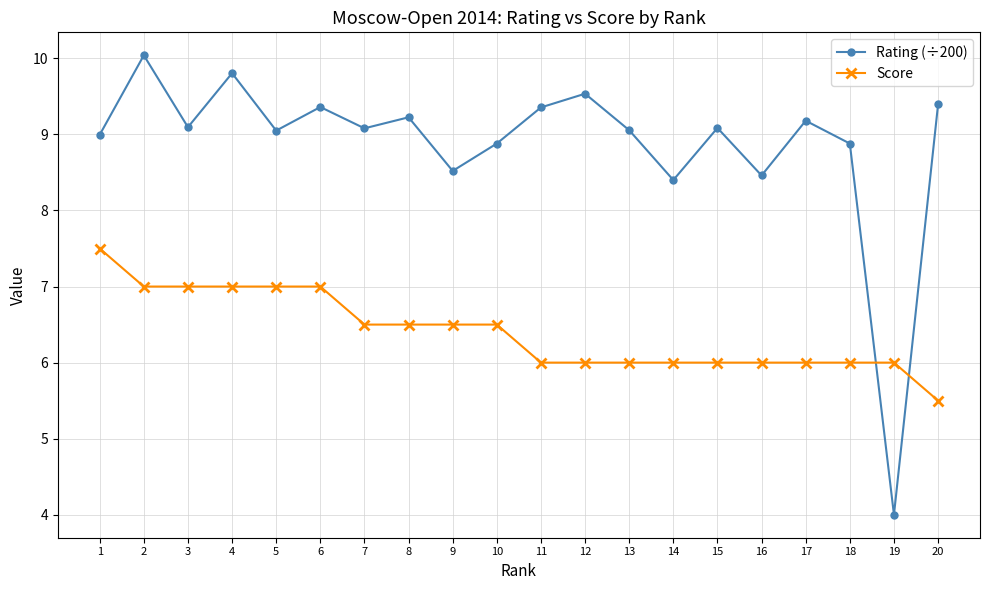

True or false: Score and Rating (÷200) cross at least once.

True